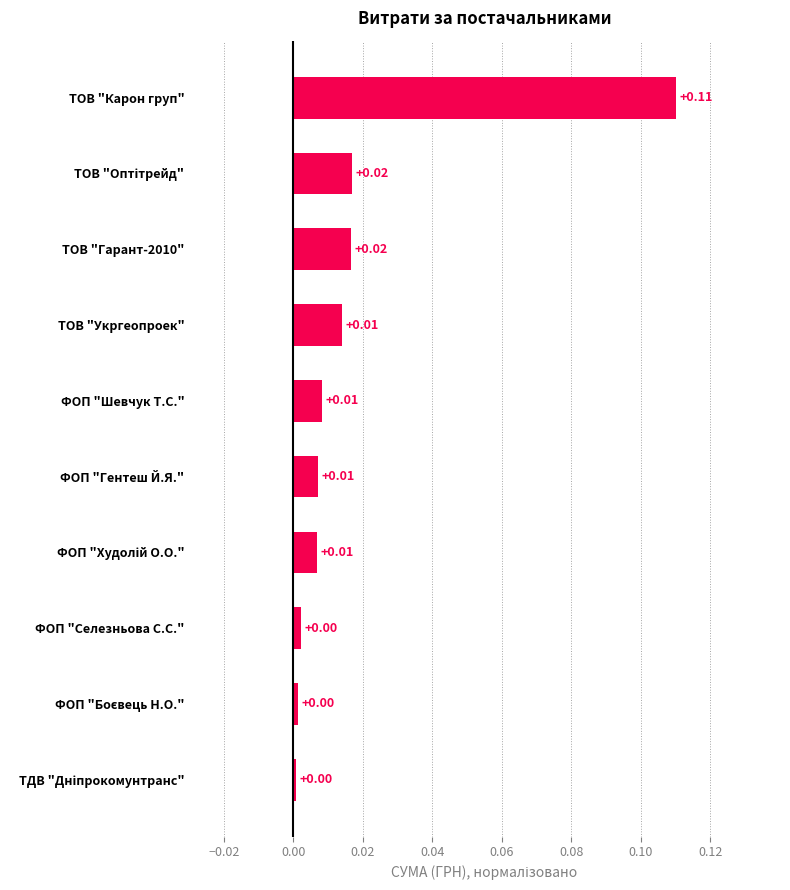

Which category has the highest value across all series?

ТОВ "Карон груп"